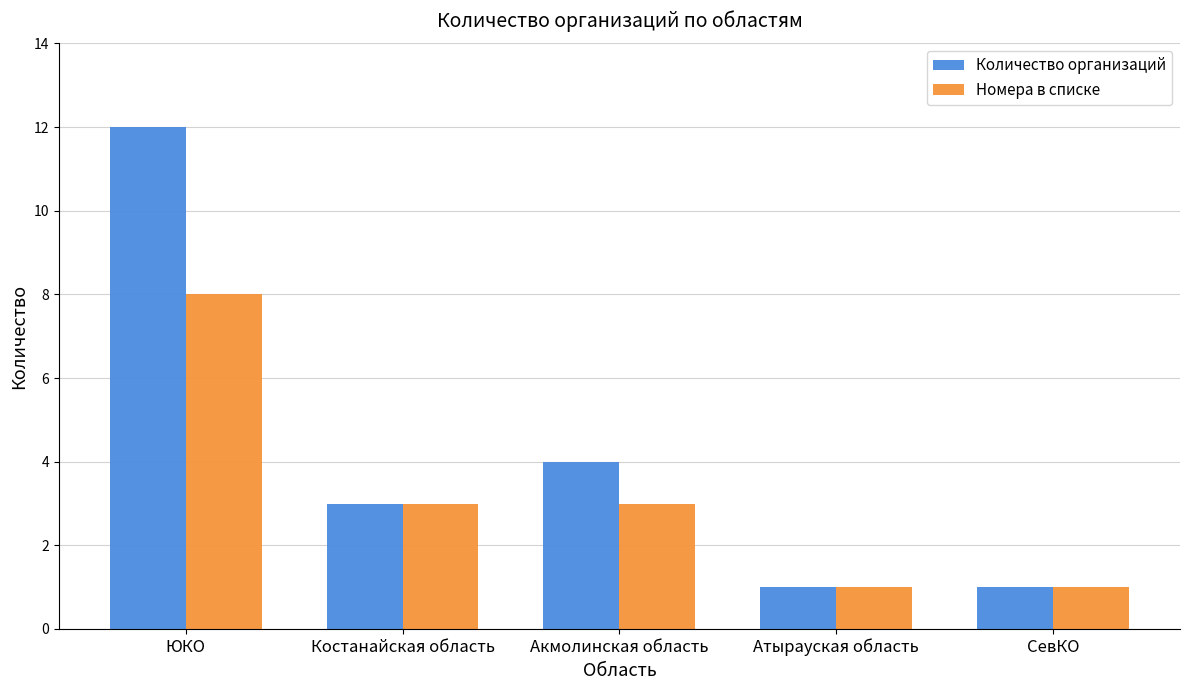

How many data points in Количество организаций are less than 3?

2